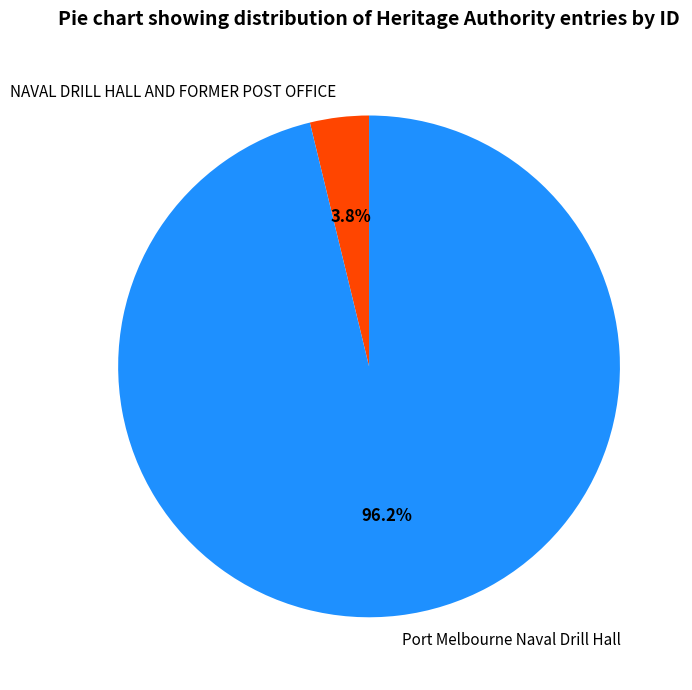

Is there a majority slice in this chart?

Yes